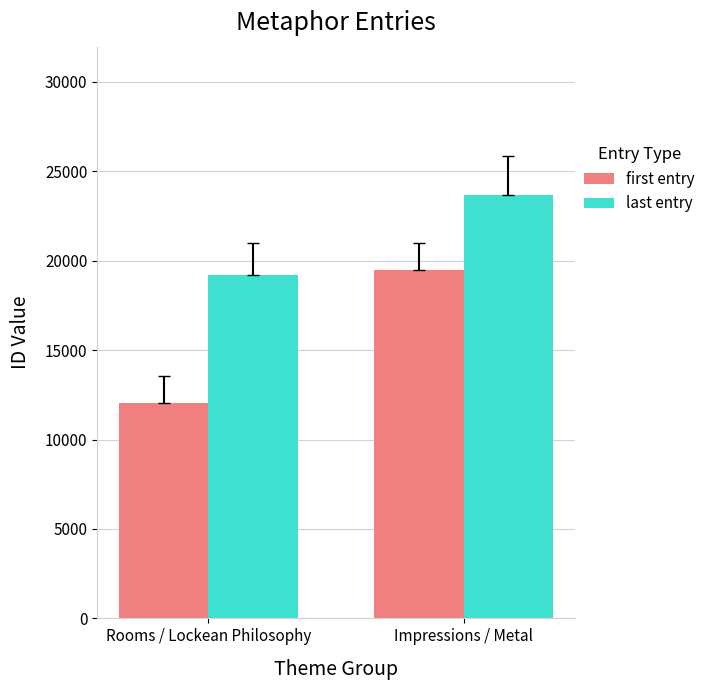

What is the difference between the last entry values at Rooms / Lockean Philosophy and Impressions / Metal?

4478